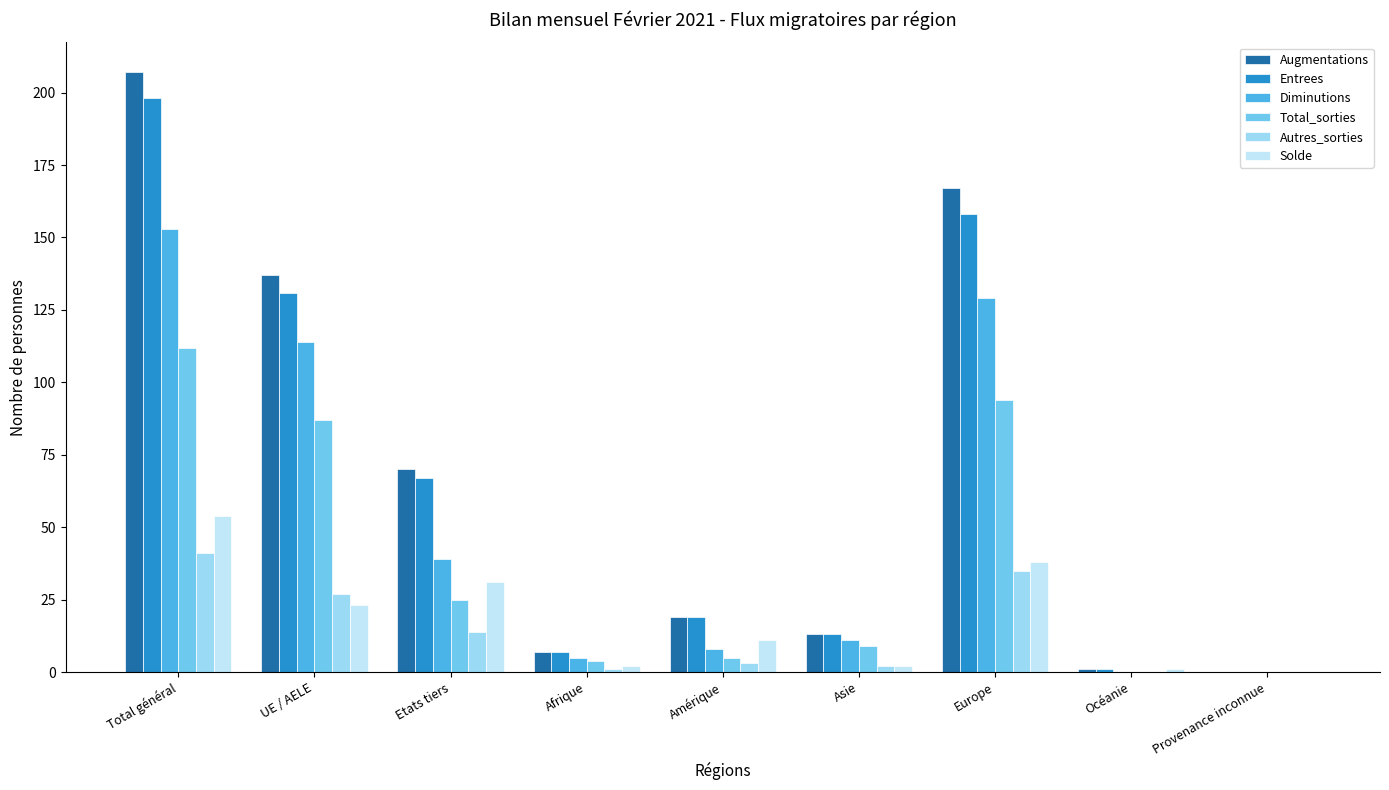

The value of Augmentations at UE / AELE is 137. True or false?

True